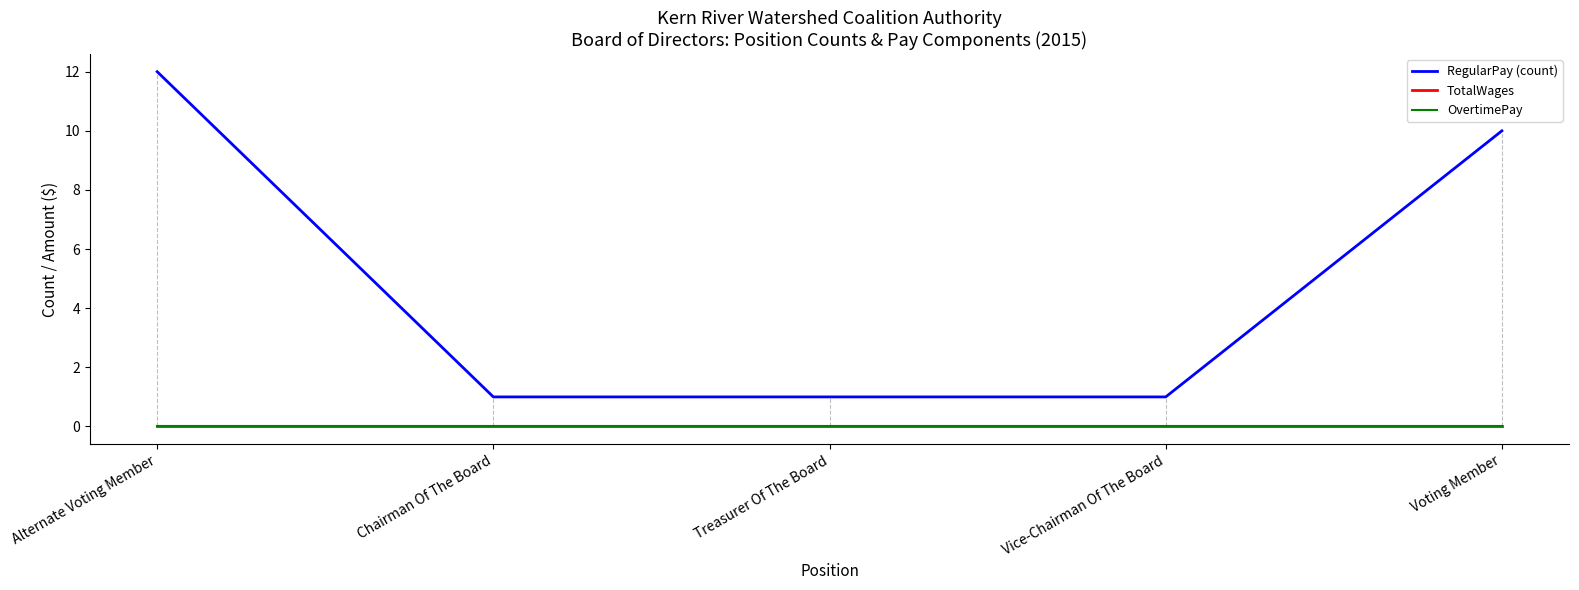

At which category is the sum across all series the highest?

Alternate Voting Member